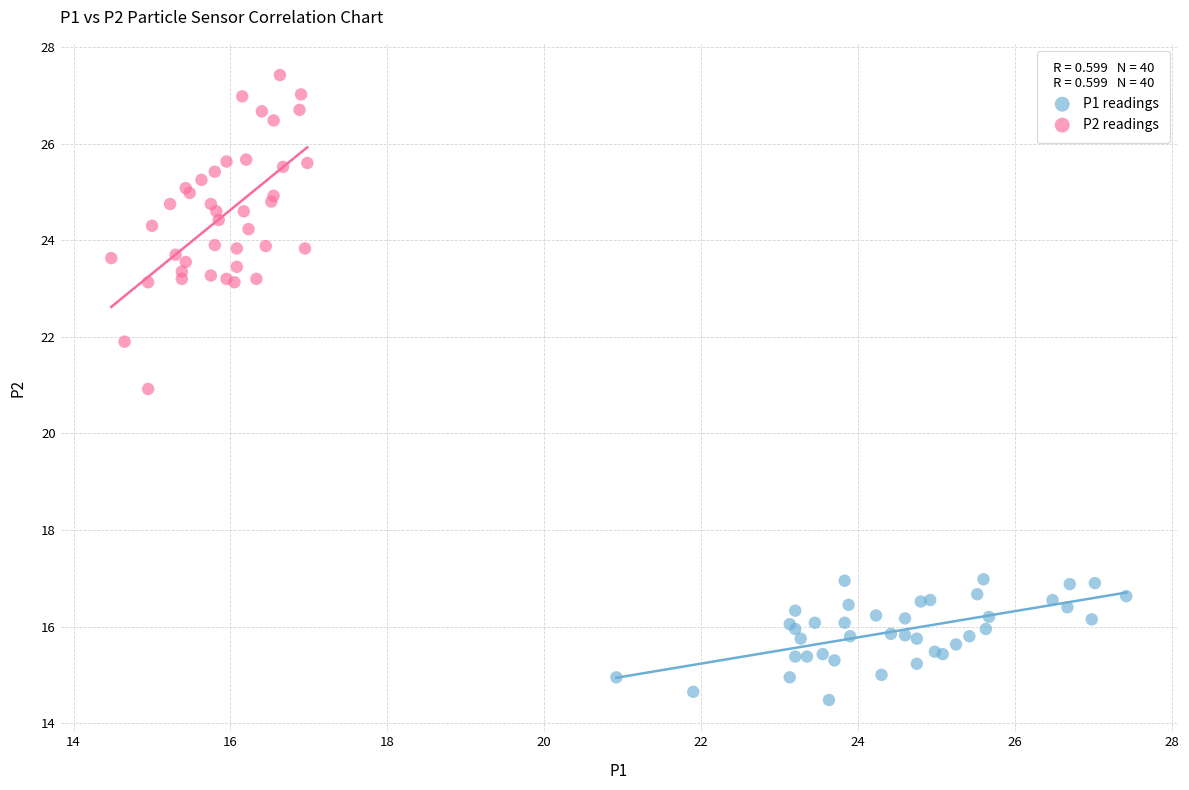

Which series contains the lowest Y value?

P1 readings